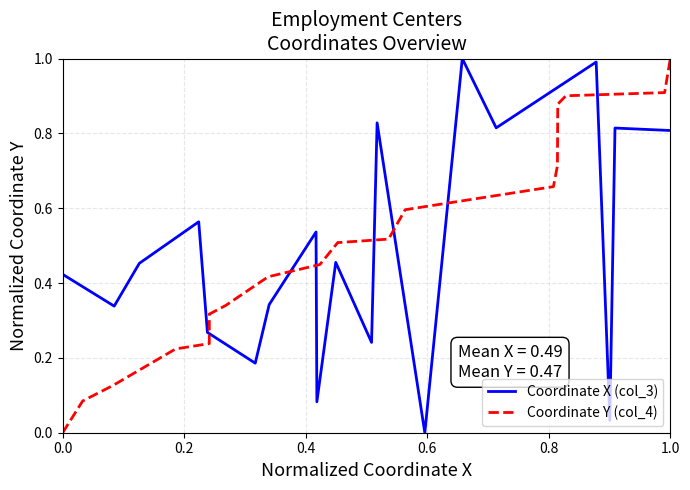

How many values in Coordinate Y (col_4) are above zero?

19